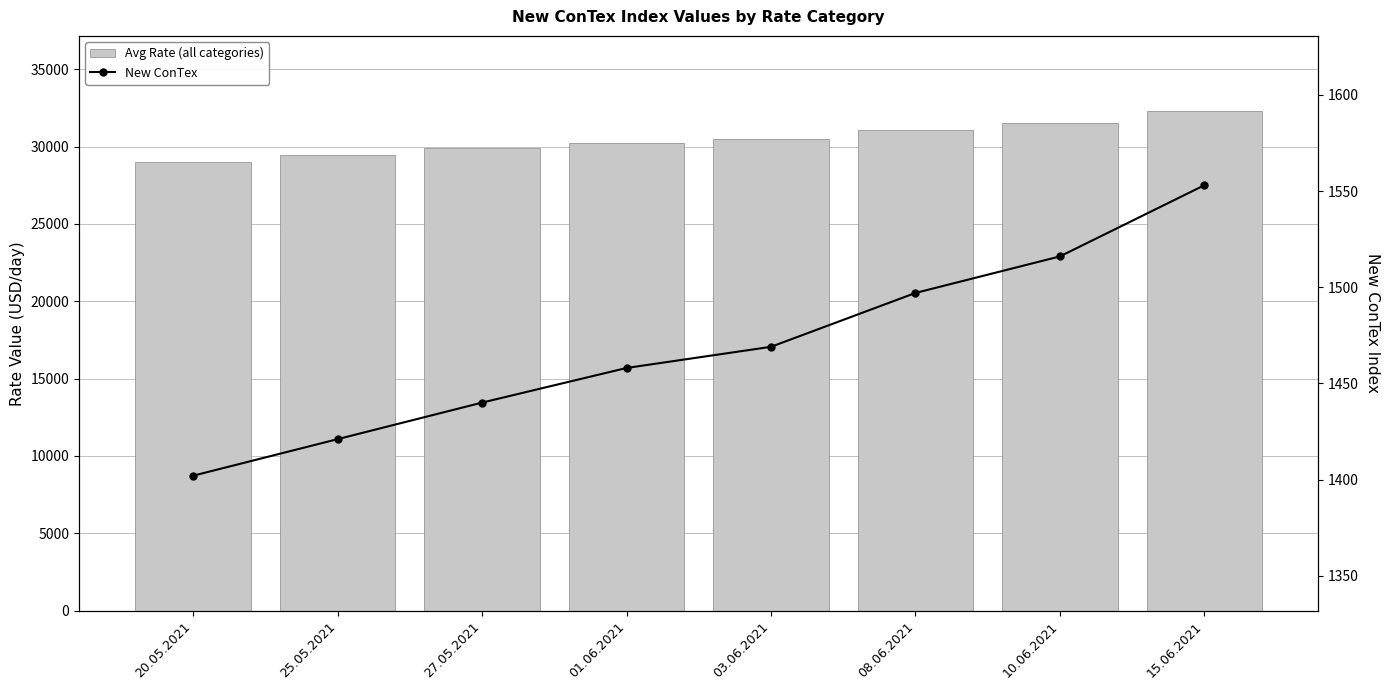

List the labels in order of New ConTex value, largest first.

15.06.2021, 10.06.2021, 08.06.2021, 03.06.2021, 01.06.2021, 27.05.2021, 25.05.2021, 20.05.2021